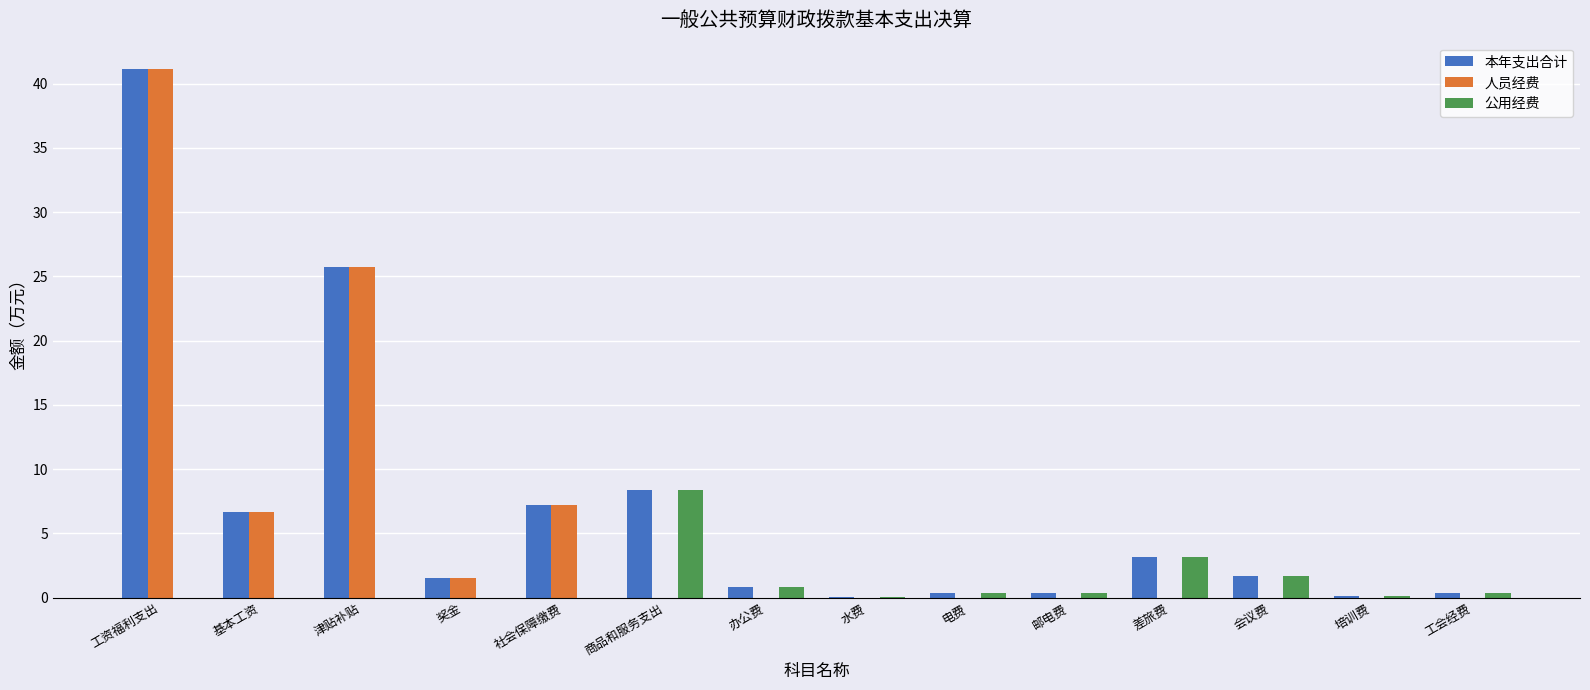

What is the total value across all series at 会议费?

3.4